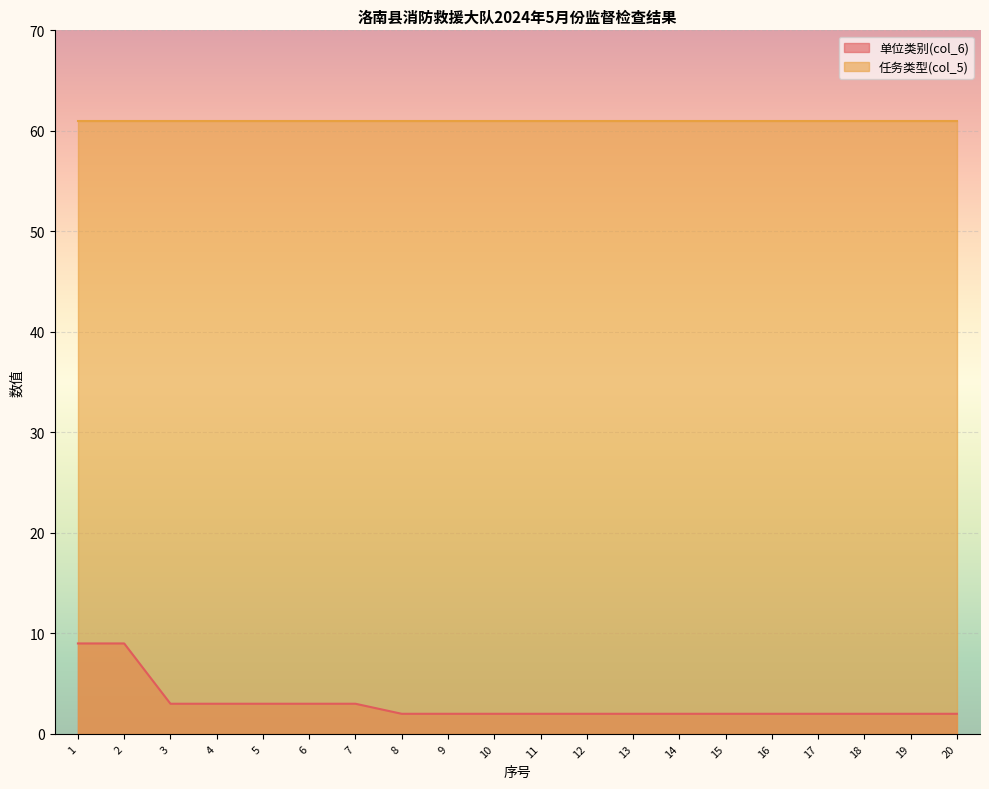

Where is the data nearest to the value 5?

3